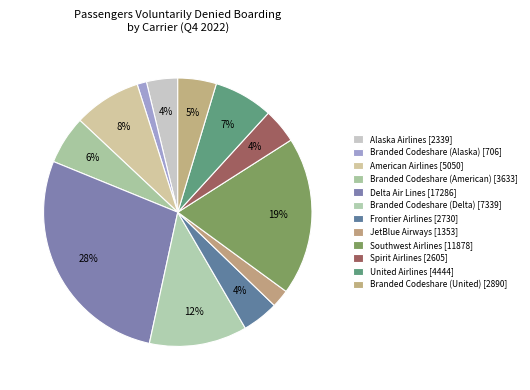

To the nearest percent, what is the combined percentage of Branded Codeshare (Alaska) and American Airlines?

9%